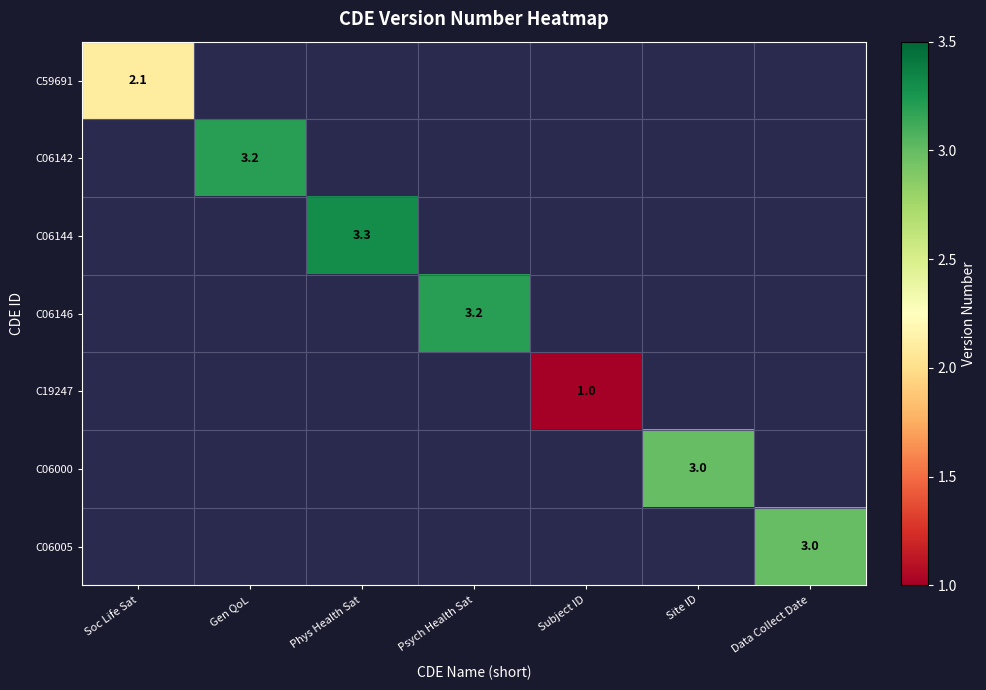

Where is C59691 nearest to the value 2?

Soc Life Sat